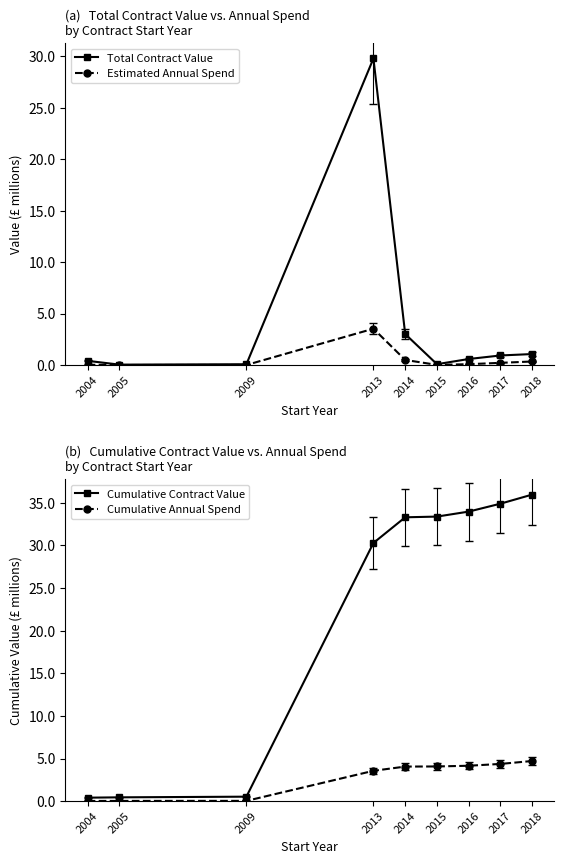

What is the sum of all Cumulative Contract Value values?

203.2